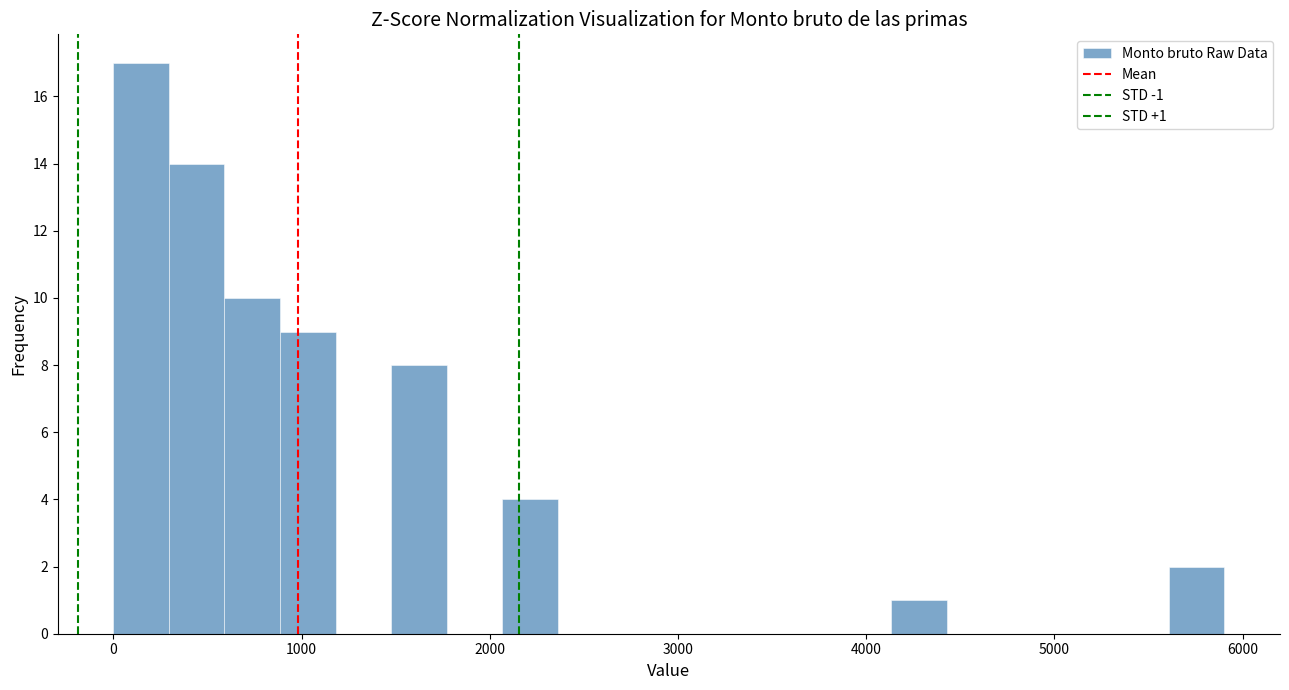

Around what value on the x-axis is the tallest bar? Give the approximate position of its centre, as read against the axis.

100